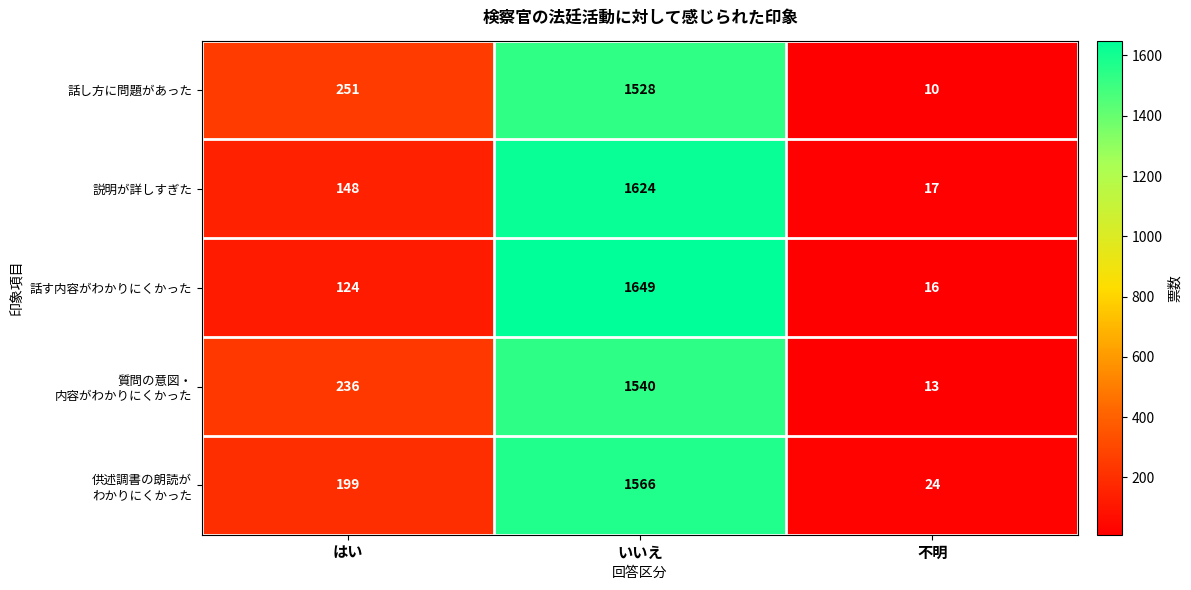

At which category is the sum across all series the highest?

いいえ